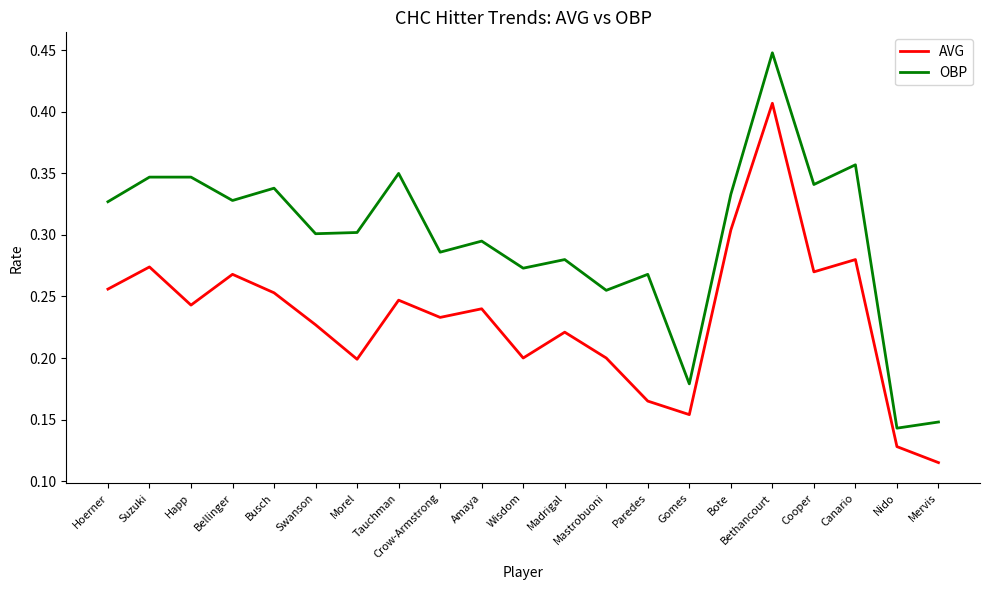

How many lines are shown in the chart?

2